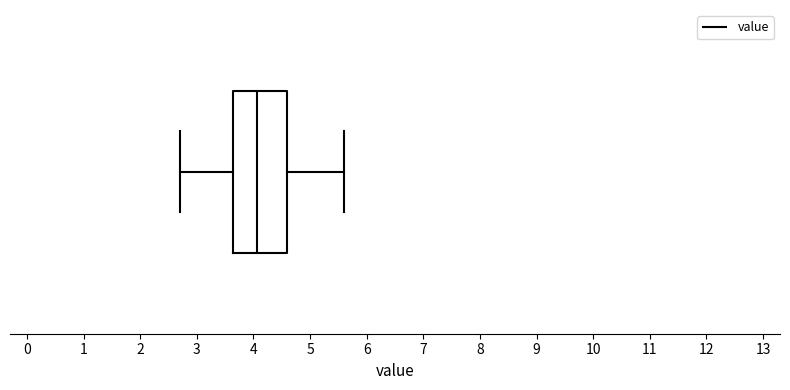

Where is the left edge of the box on the x-axis? The values are not printed on the chart, so give them approximately, as read against the axis.

3.6